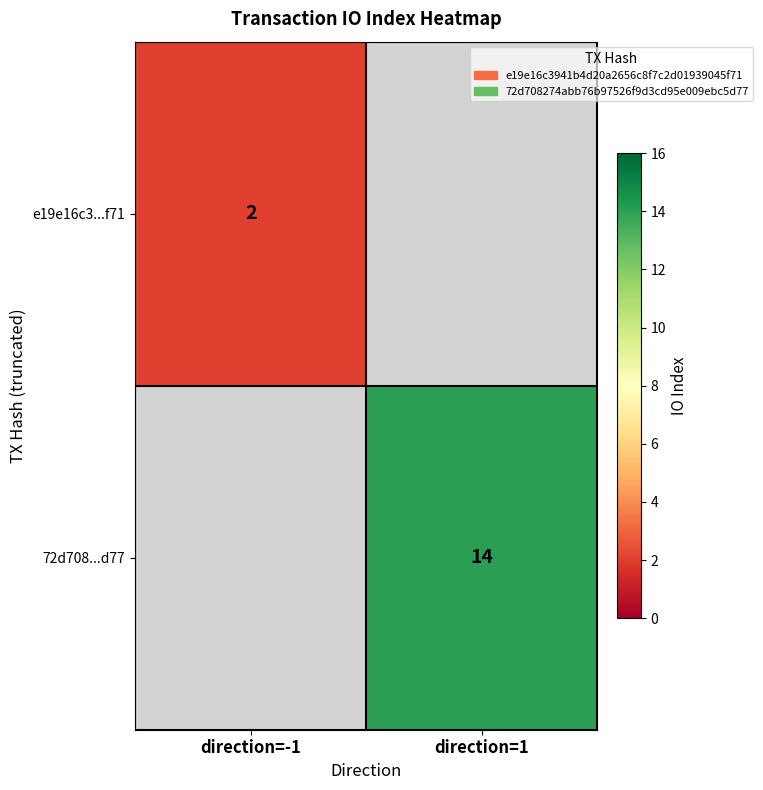

The 72d708...d77 series shows 22 at direction=1. True or false?

False